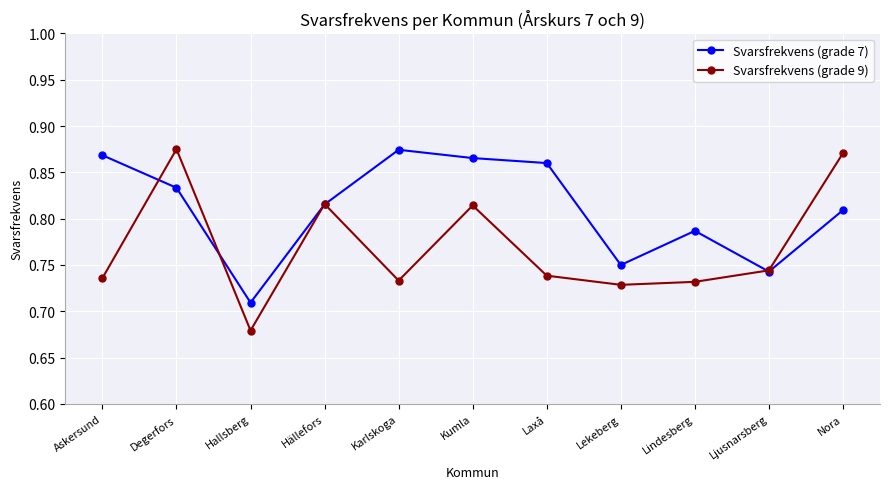

Between which two adjacent categories do Svarsfrekvens (grade 9) and Svarsfrekvens (grade 7) first intersect?

Askersund and Degerfors